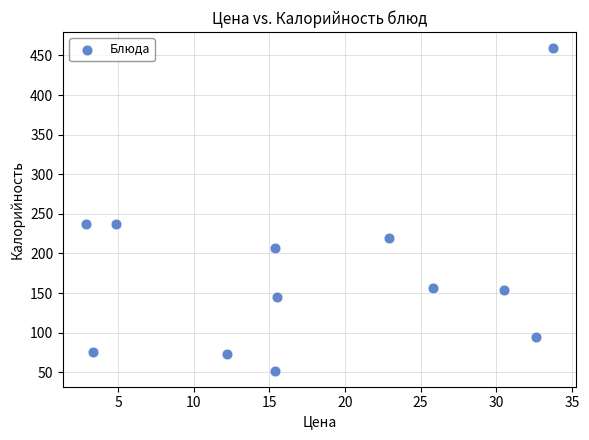

What is the range of Y values (max minus min)?

406.9